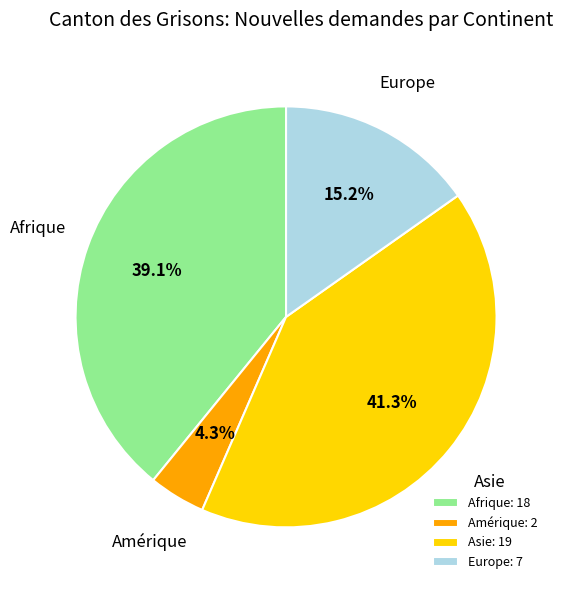

What portion of the pie excludes Amérique?

95.7%